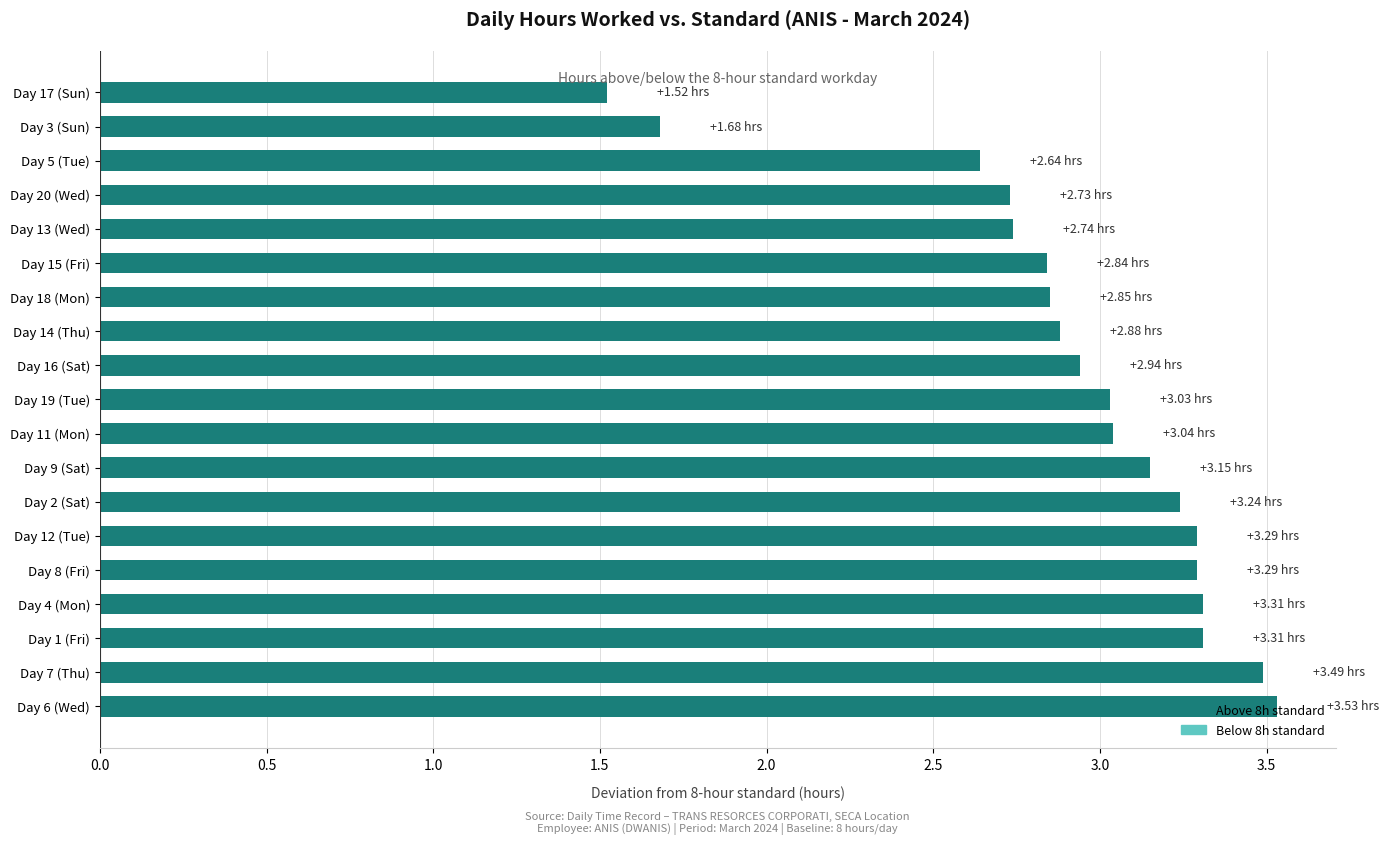

How many categories are shown in the chart?

19